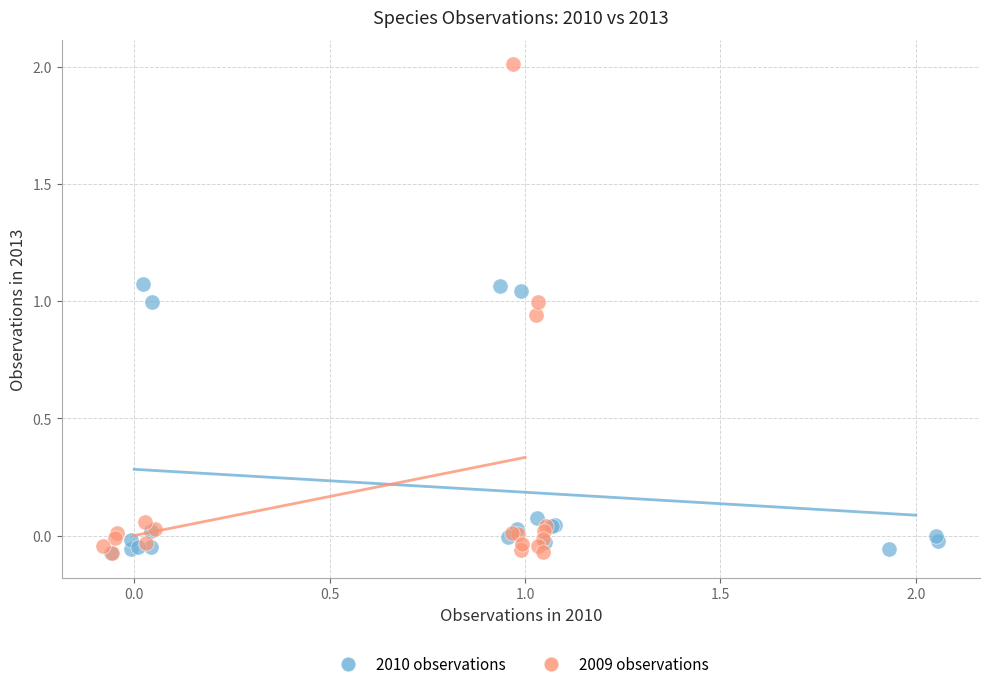

Which series has the widest spread of Y values?

2009 observations